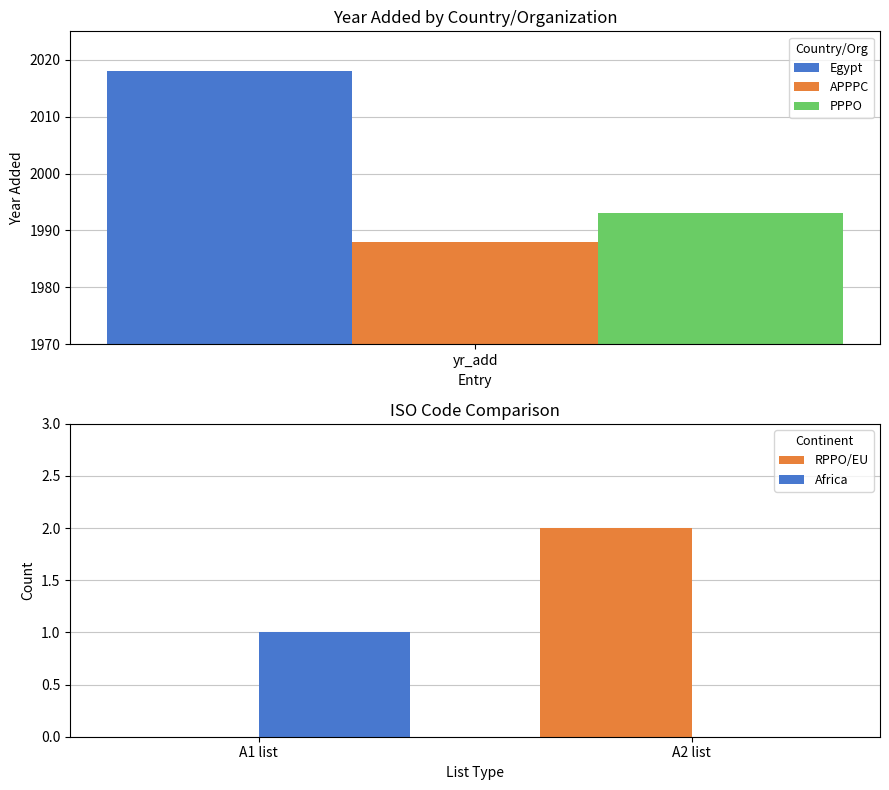

List the series in order of their overall mean, highest first.

RPPO/EU, Africa